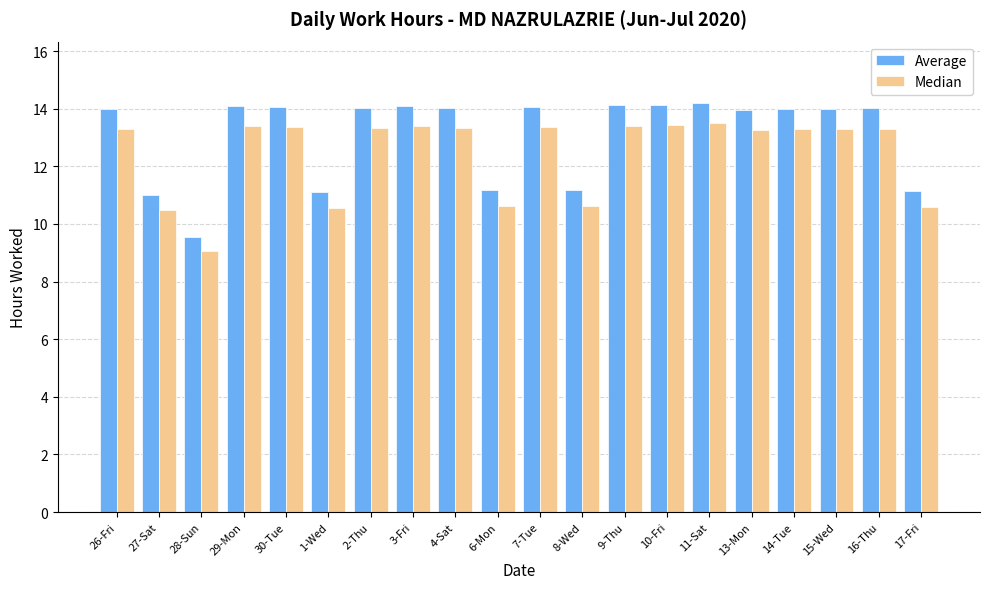

Which series changed the most between 27-Sat and 16-Thu?

Average